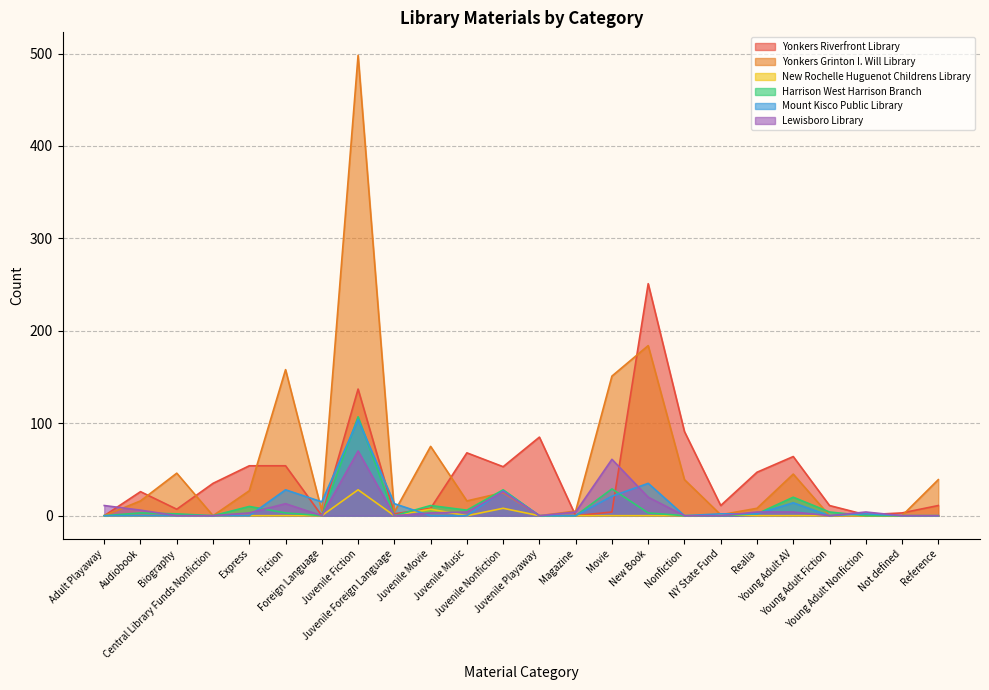

How many lines are shown in the chart?

6